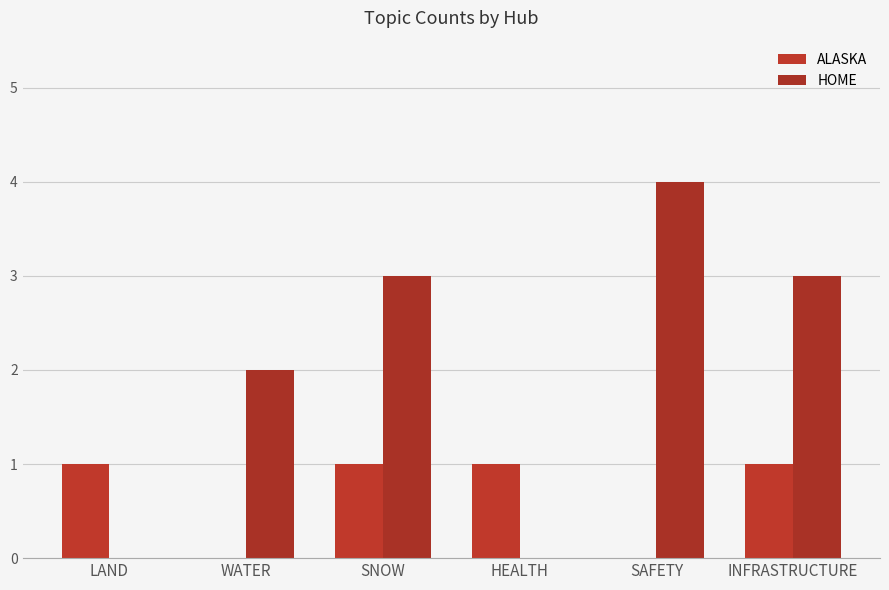

The HOME series shows 3 at HEALTH. True or false?

False